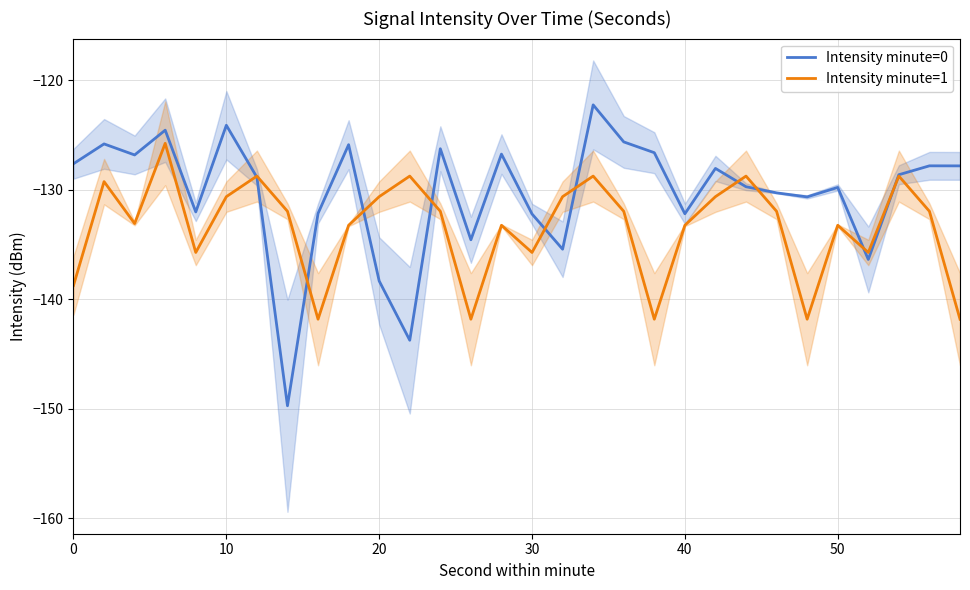

The Intensity minute=0 series shows -124.1 at 10. True or false?

True